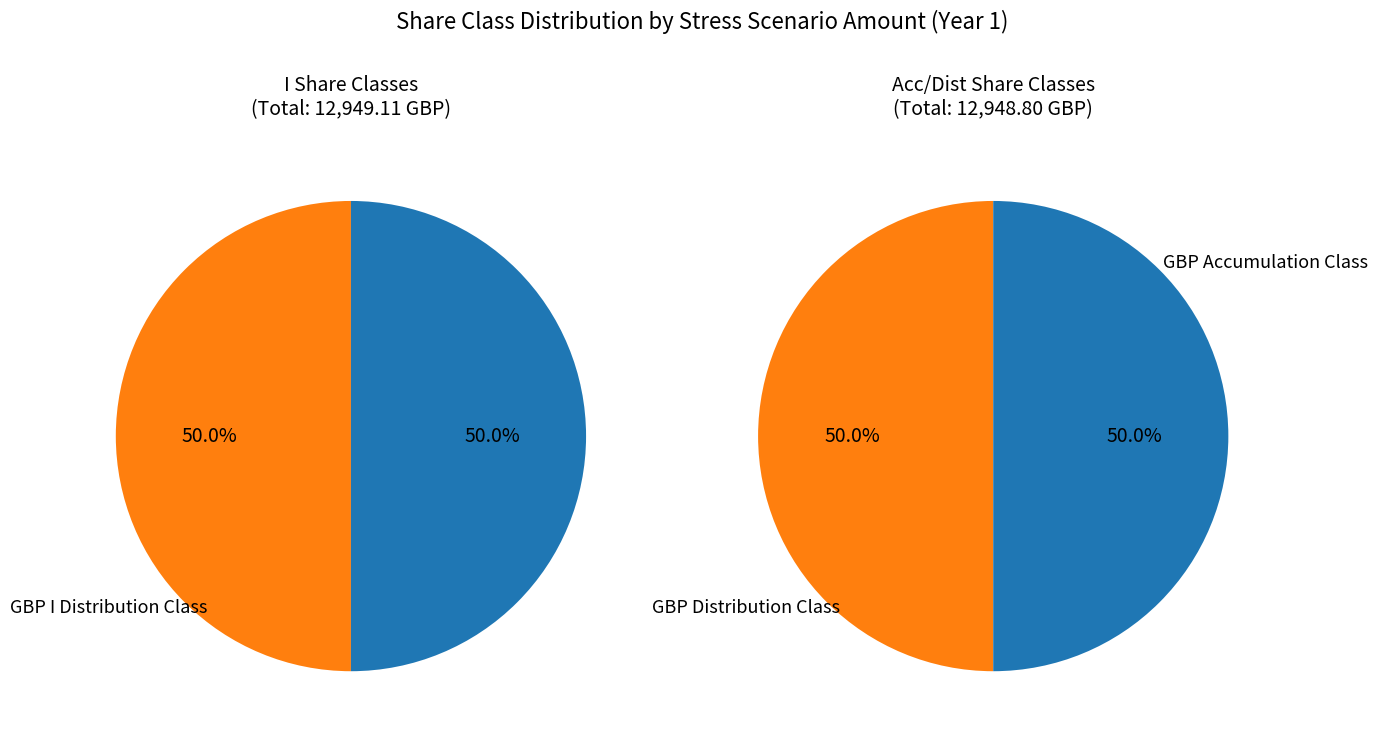

Count the number of slices in the pie.

4